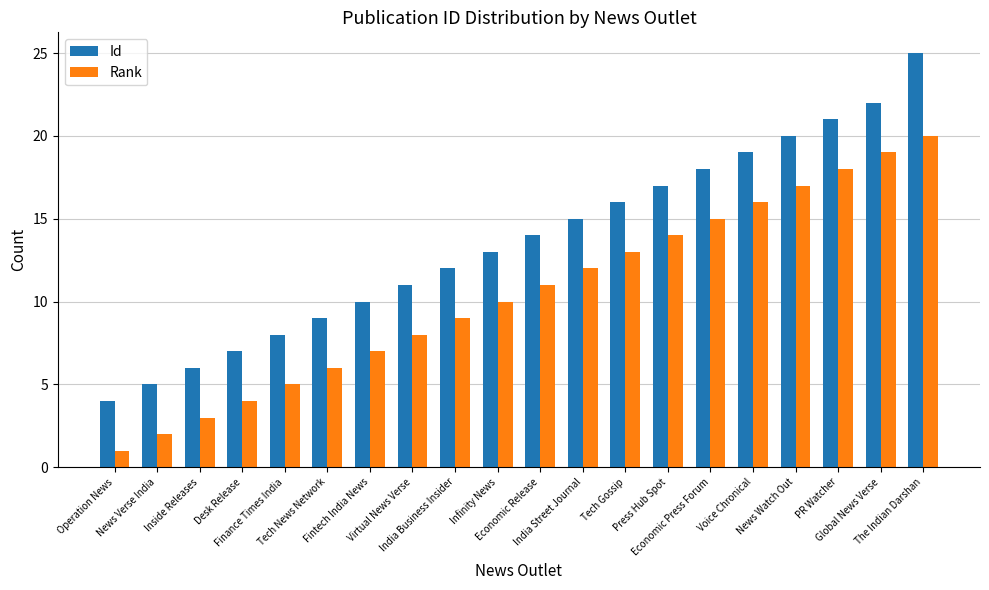

Is the value of Rank at Press Hub Spot greater than the value of Id at India Street Journal?

No